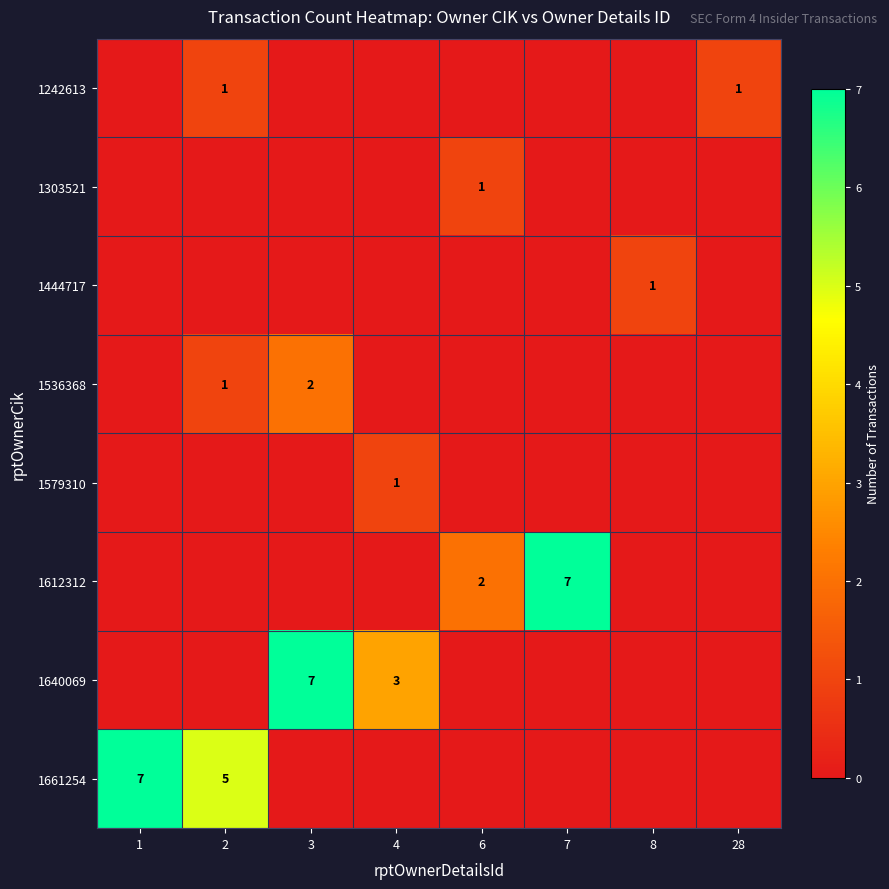

What is the total value across all series at 3?

9